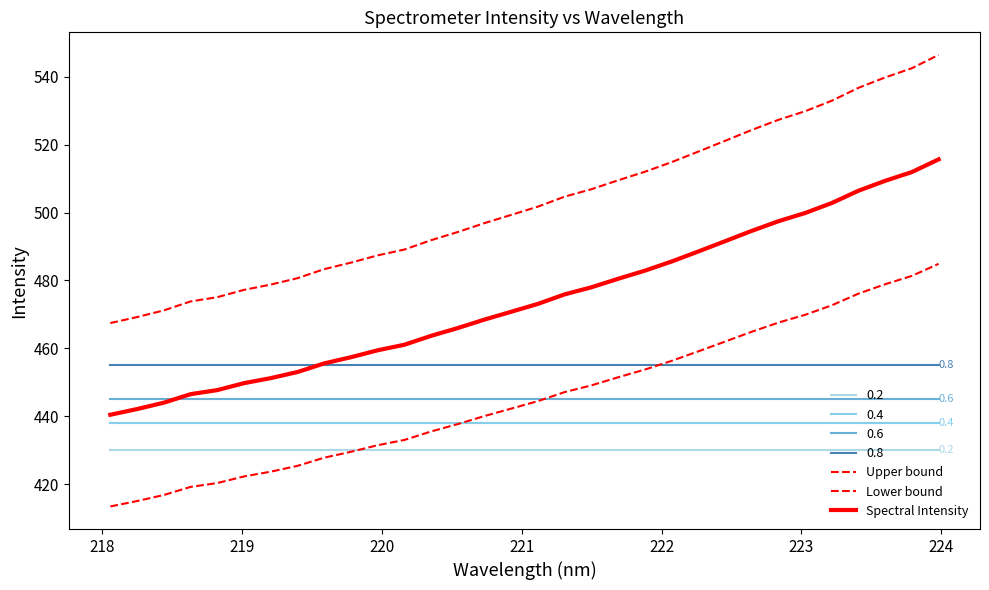

What is the average value of the Upper bound series?

502.8